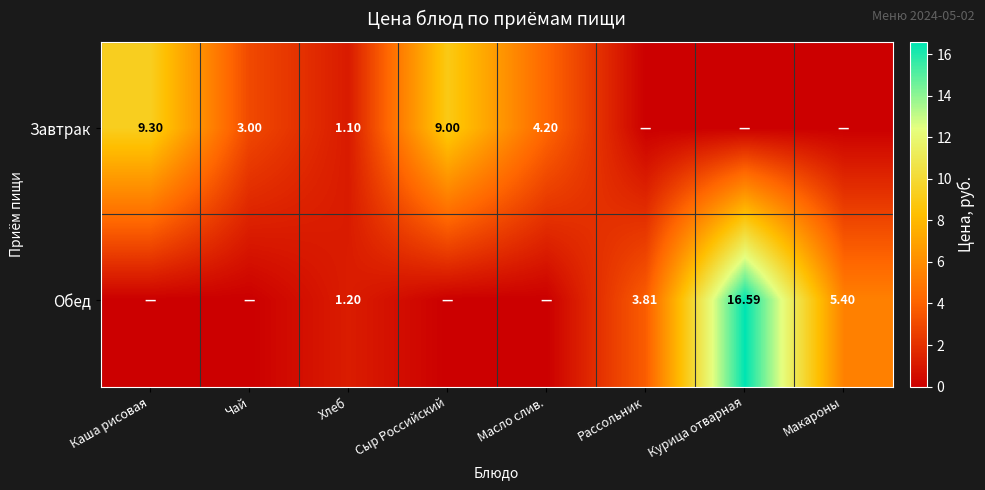

How many positive values does the Обед series have?

4